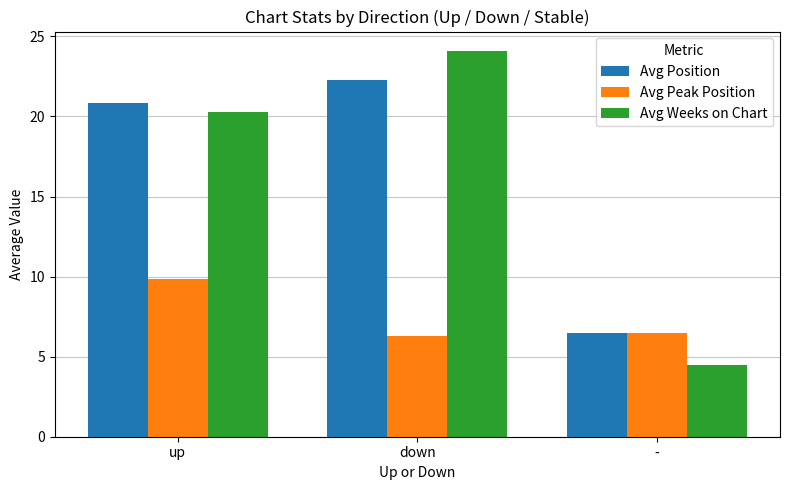

What position from the right is -?

1